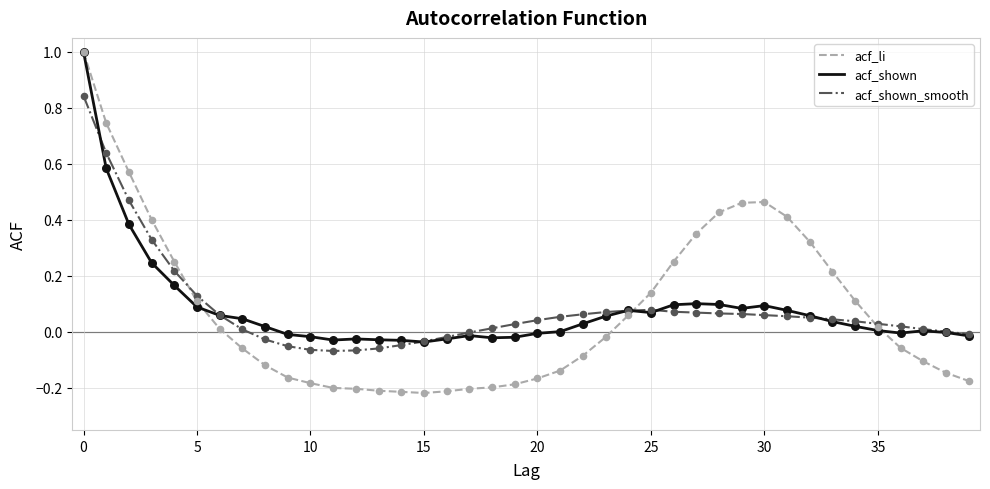

What are all the series names shown in the legend?

acf_li, acf_shown, acf_shown_smooth